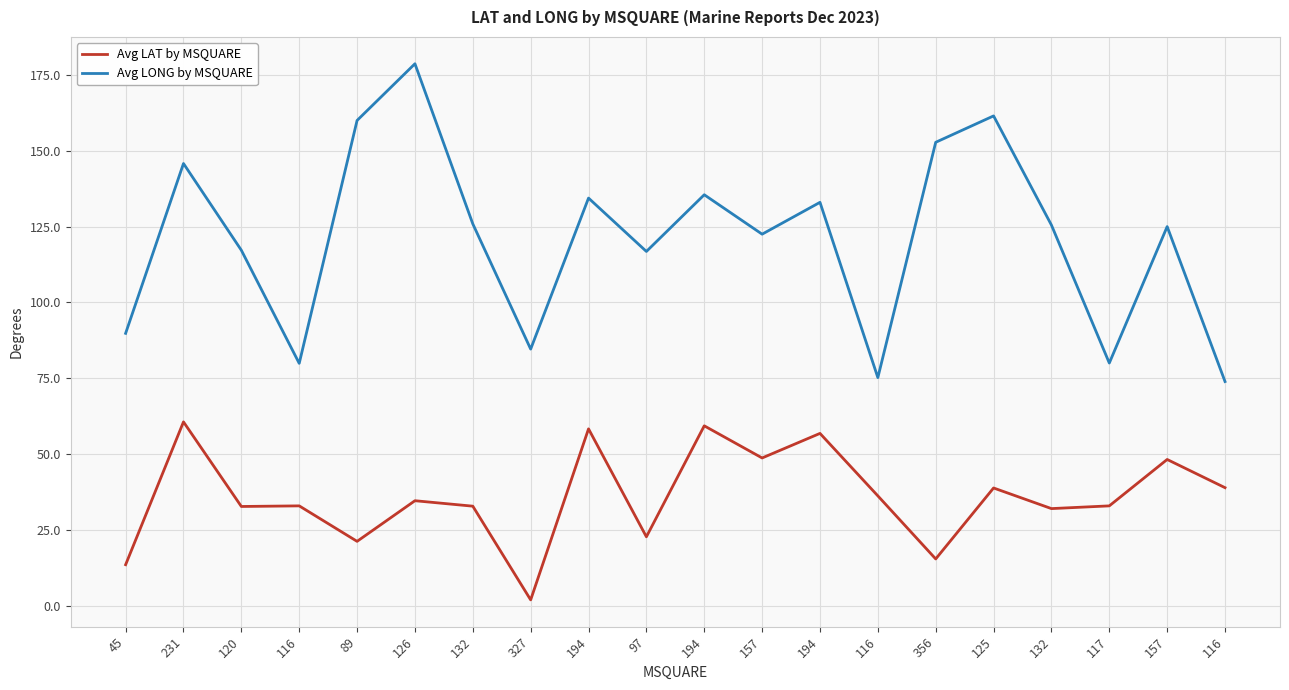

Is it true that Avg LONG by MSQUARE equals 116.8 at 97?

True